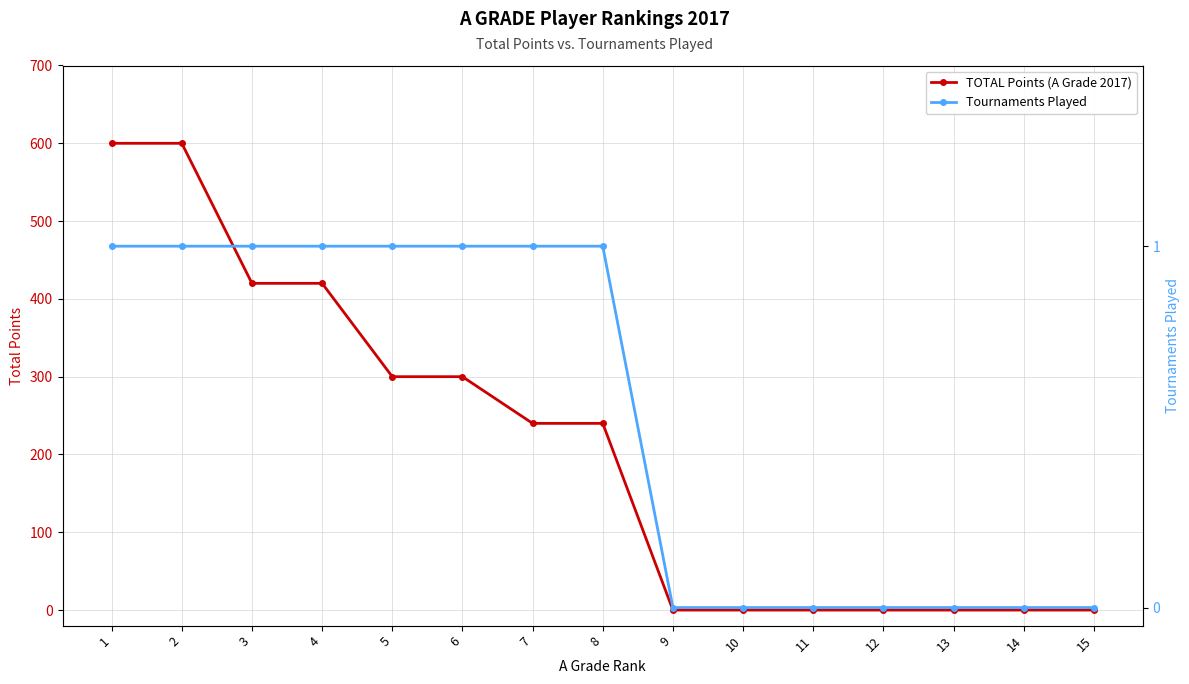

True or false: TOTAL Points (A Grade 2017) and Tournaments Played intersect in this chart.

False